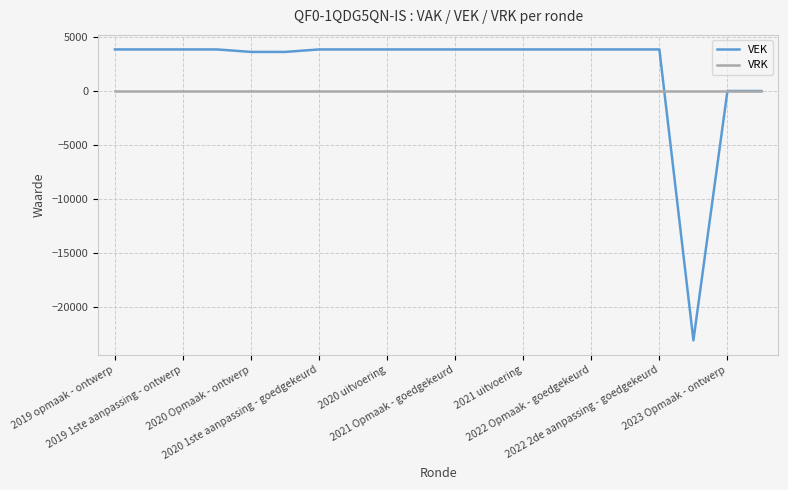

Which series has the largest range (max minus min)?

VEK